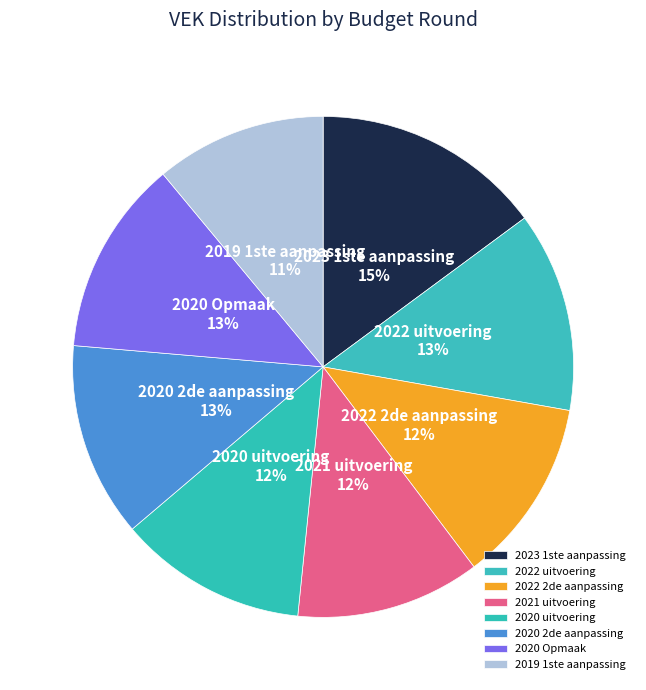

Is it true that 2022 2de aanpassing is 23% of the pie?

False